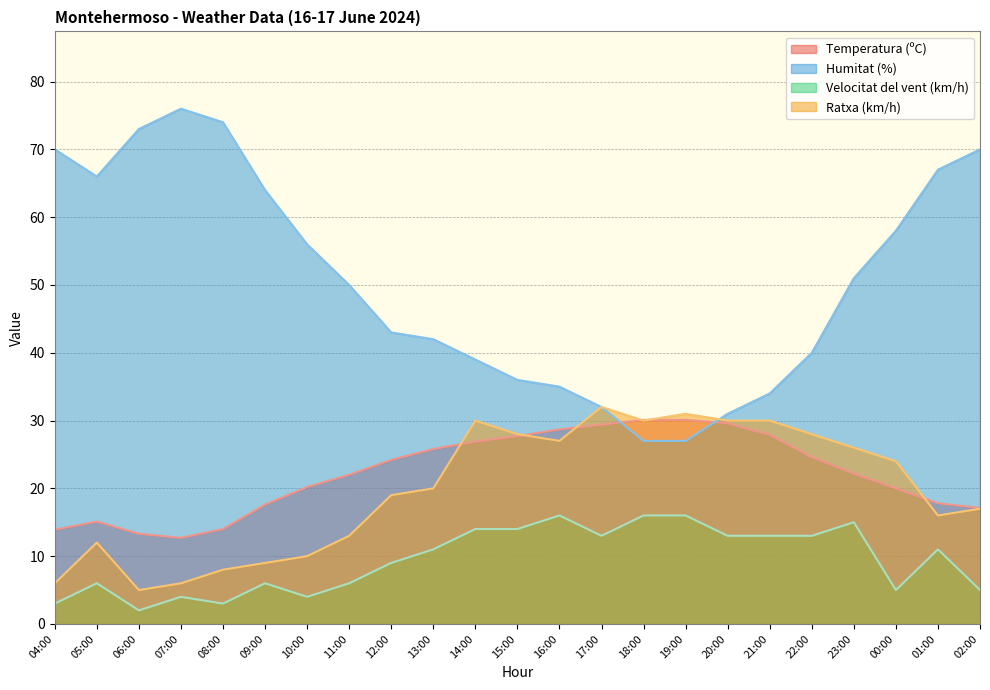

At which label is Velocitat del vent (km/h) closest to 9?

12:00